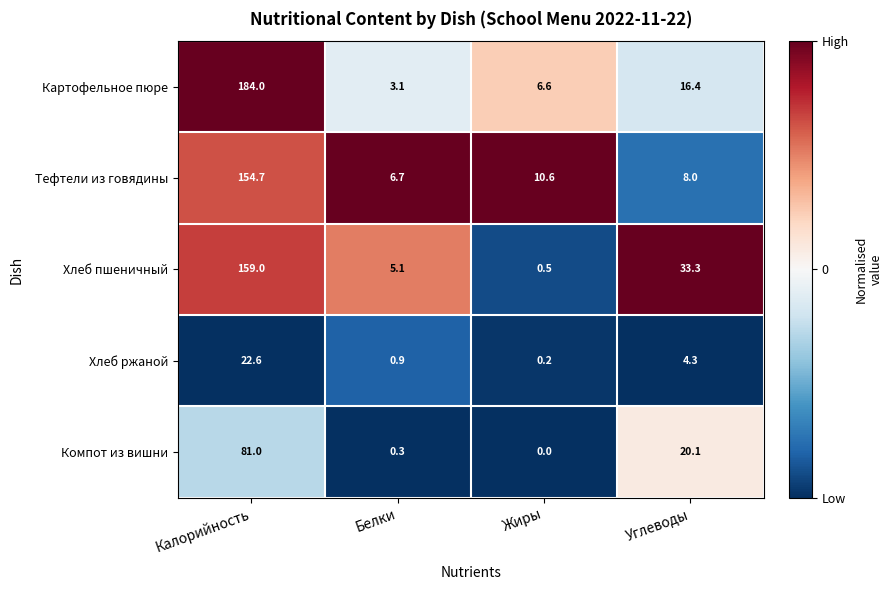

What is the smallest value displayed?

0.0